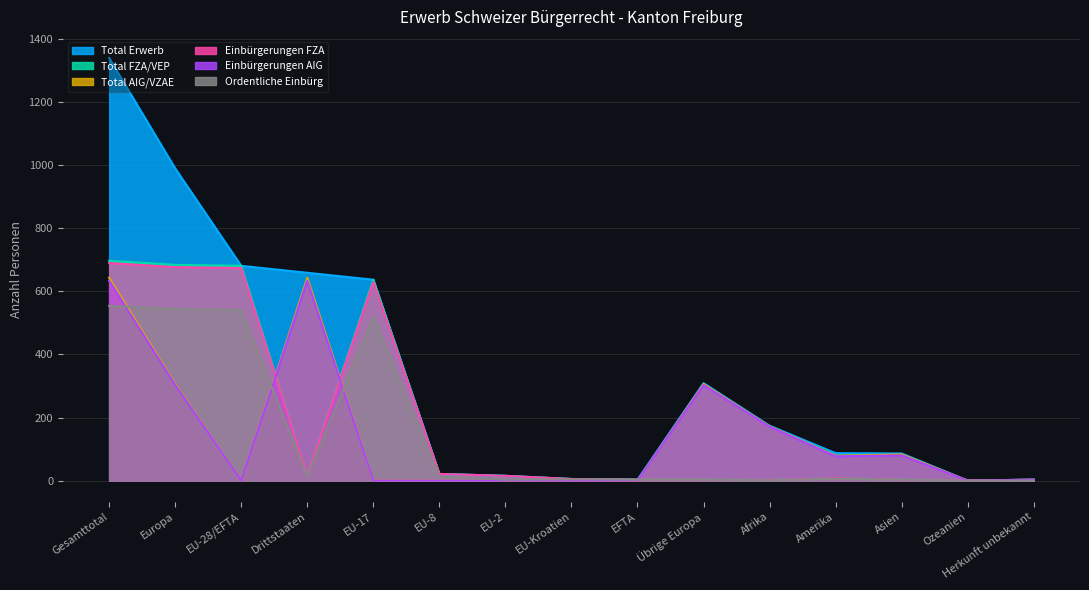

At which label does Total FZA/VEP reach its minimum?

Ozeanien